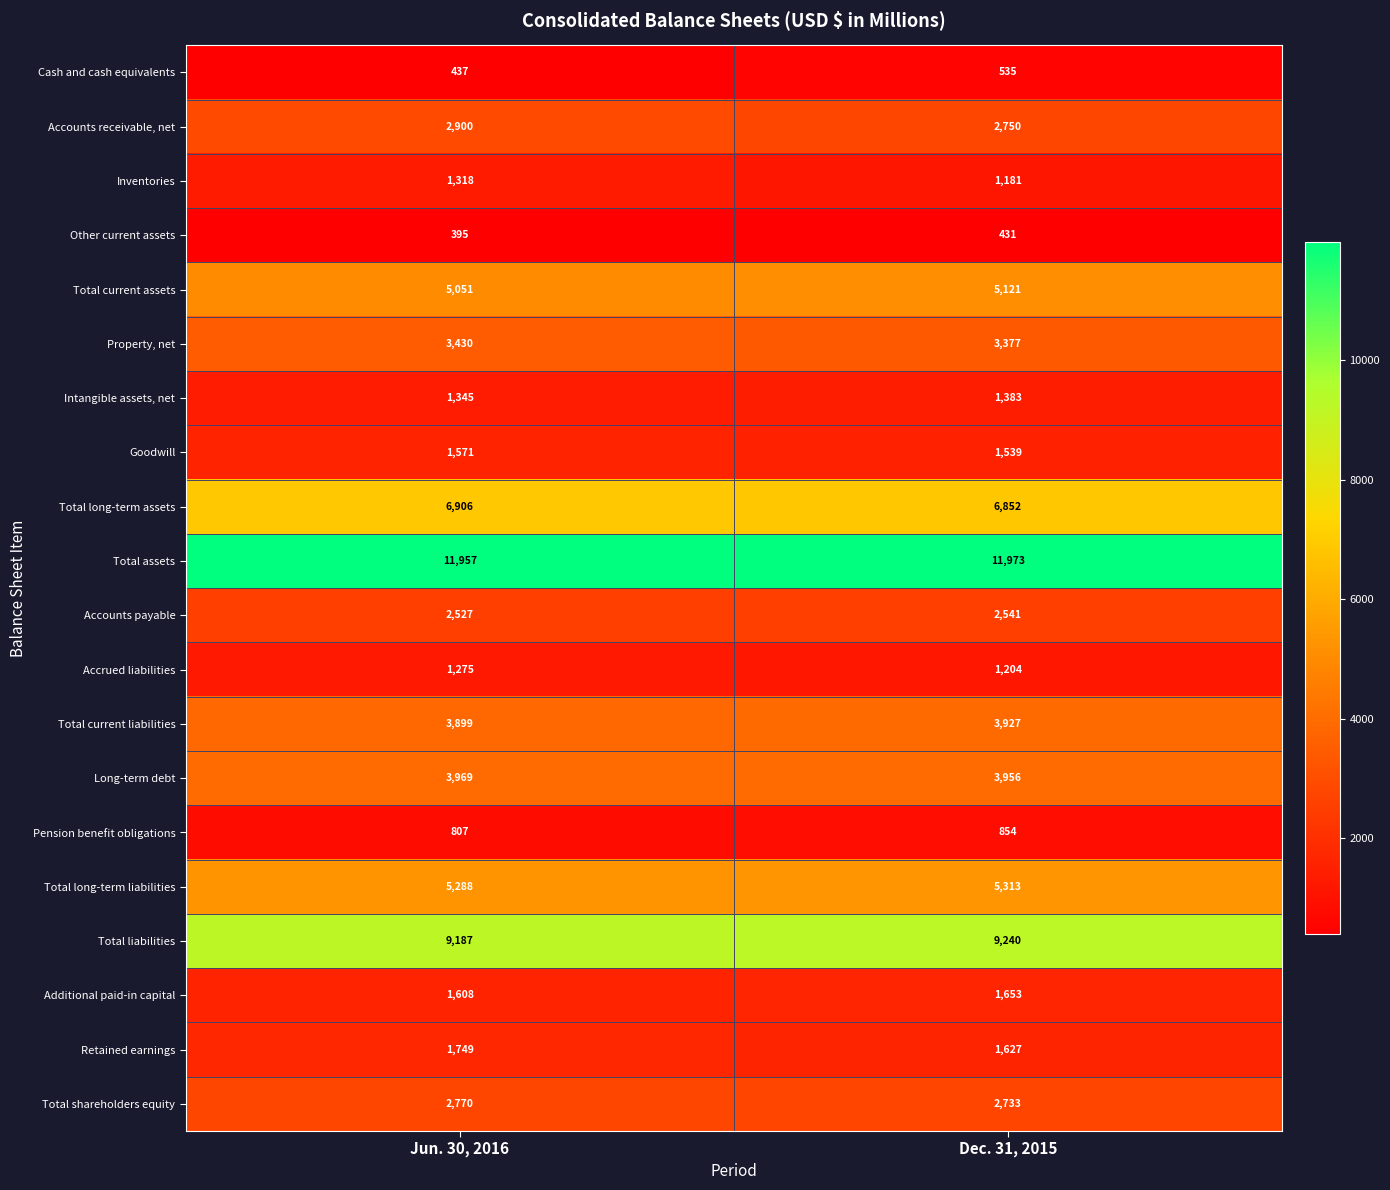

Rank the series at Dec. 31, 2015 from highest to lowest value.

Total assets, Total liabilities, Total long-term assets, Total long-term liabilities, Total current assets, Long-term debt, Total current liabilities, Property, net, Accounts receivable, net, Total shareholders equity, Accounts payable, Additional paid-in capital, Retained earnings, Goodwill, Intangible assets, net, Accrued liabilities, Inventories, Pension benefit obligations, Cash and cash equivalents, Other current assets